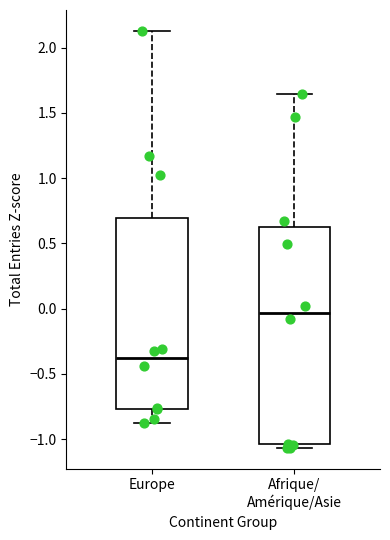

Where is the upper edge of the box for Afrique/ Amérique/Asie on the y-axis? The values are not printed on the chart, so give them approximately, as read against the axis.

0.65